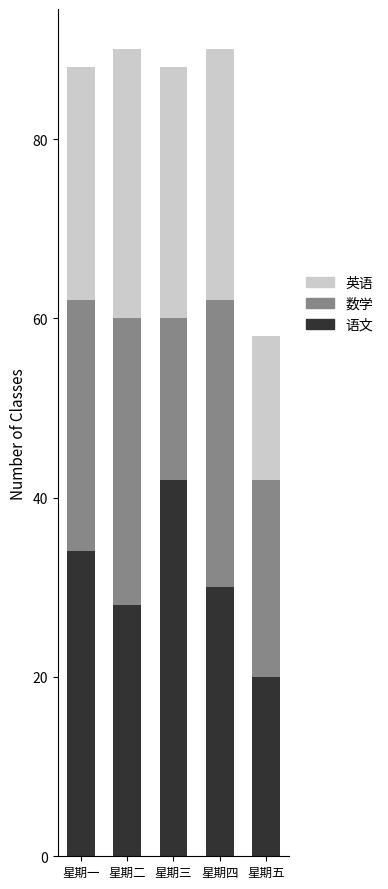

What is the difference between the 语文 values at 星期一 and 星期四?

4